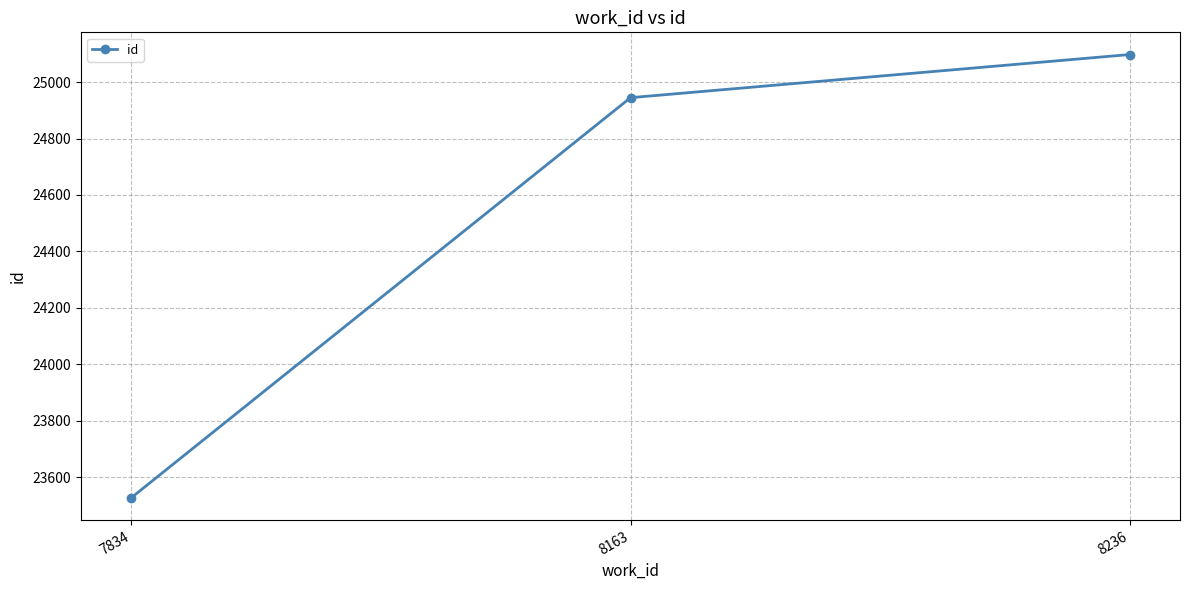

Between 8163 and 7834, which is larger?

8163